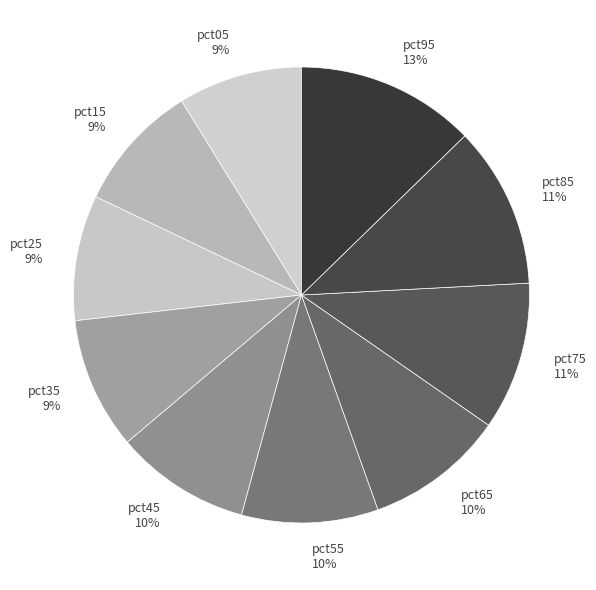

Does pct35 account for over 50% of the chart?

No